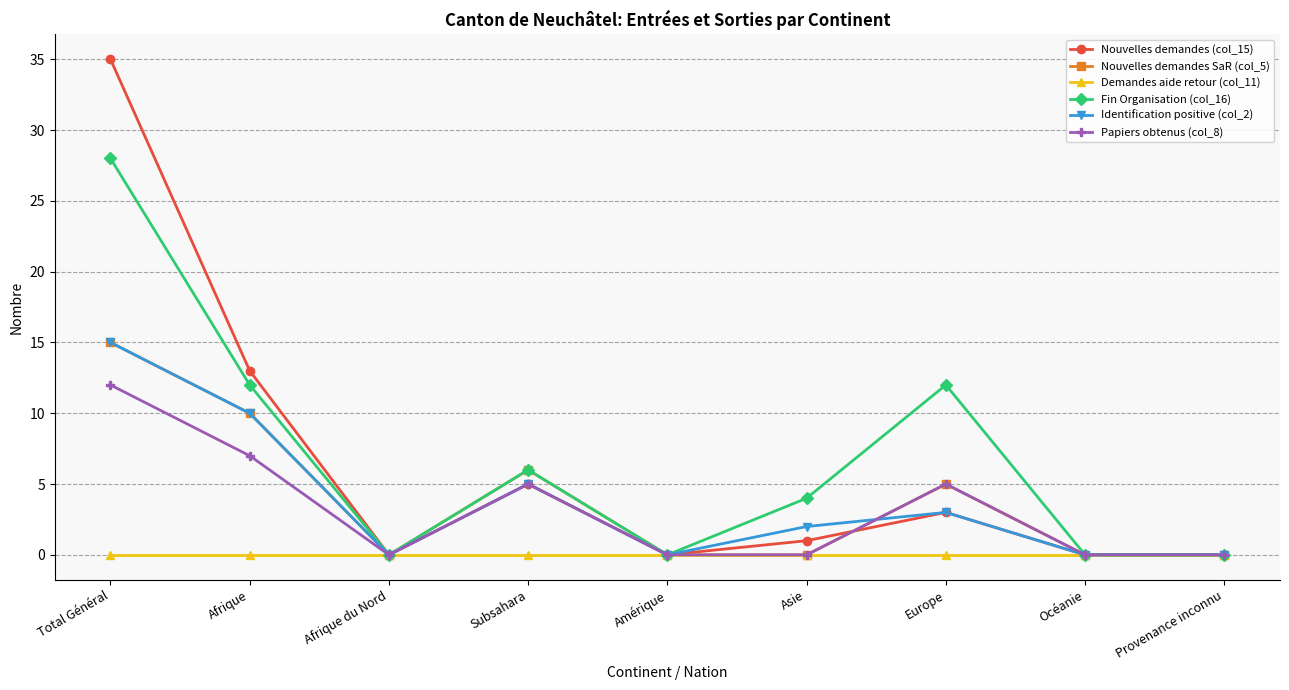

What is the total value across all series at Subsahara?

27